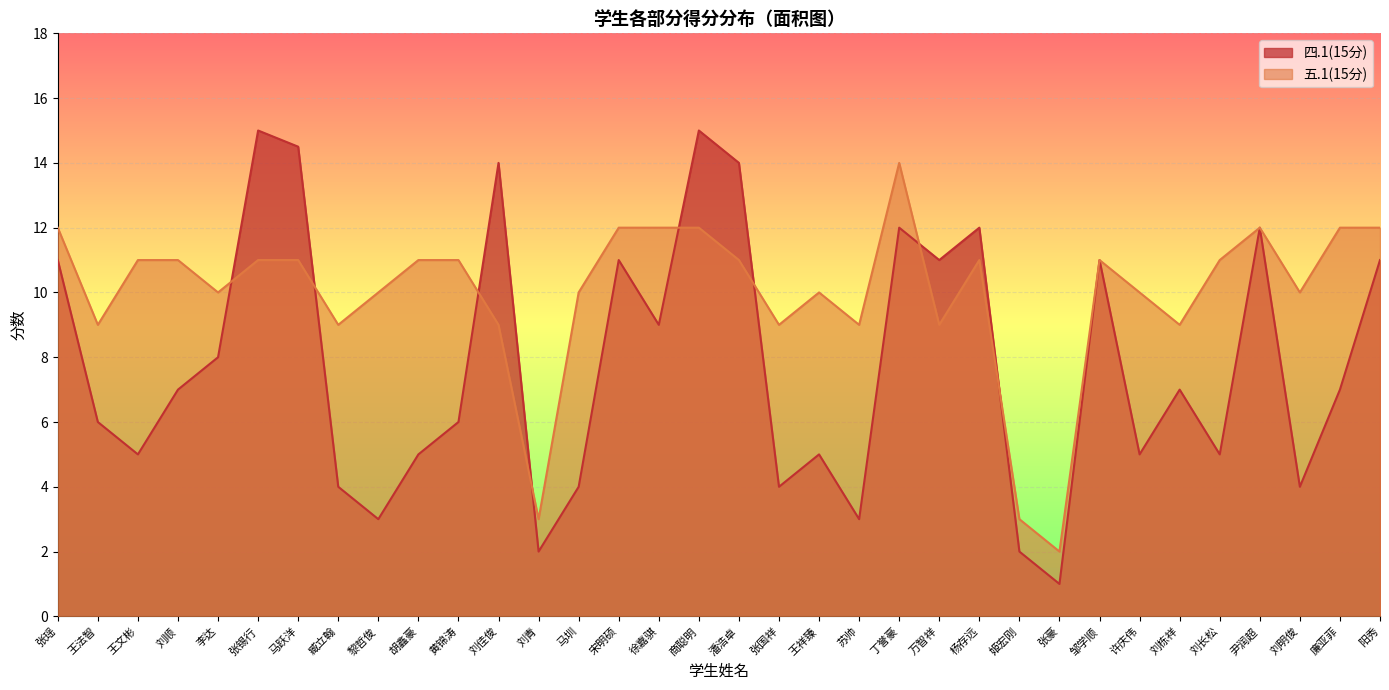

What are all the series names shown in the legend?

四.1(15分), 五.1(15分)